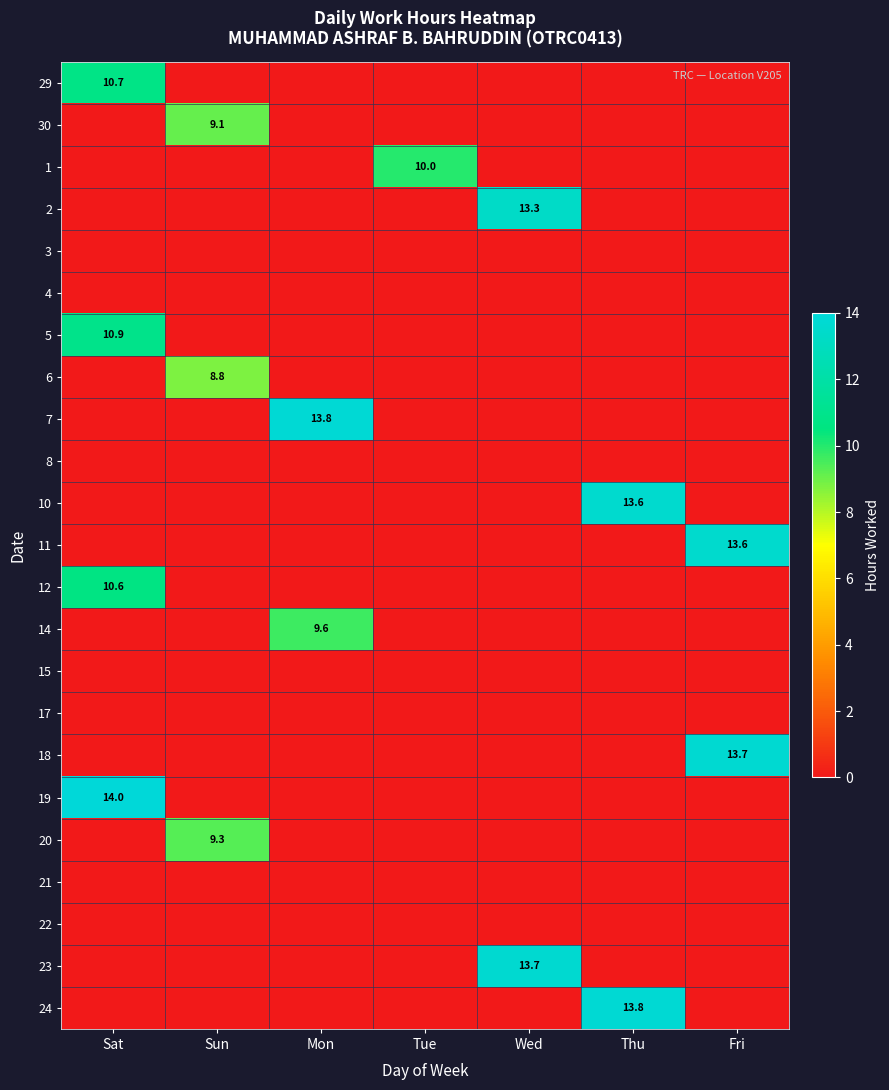

True or false: 18 has a value of 13.7 at Fri.

True